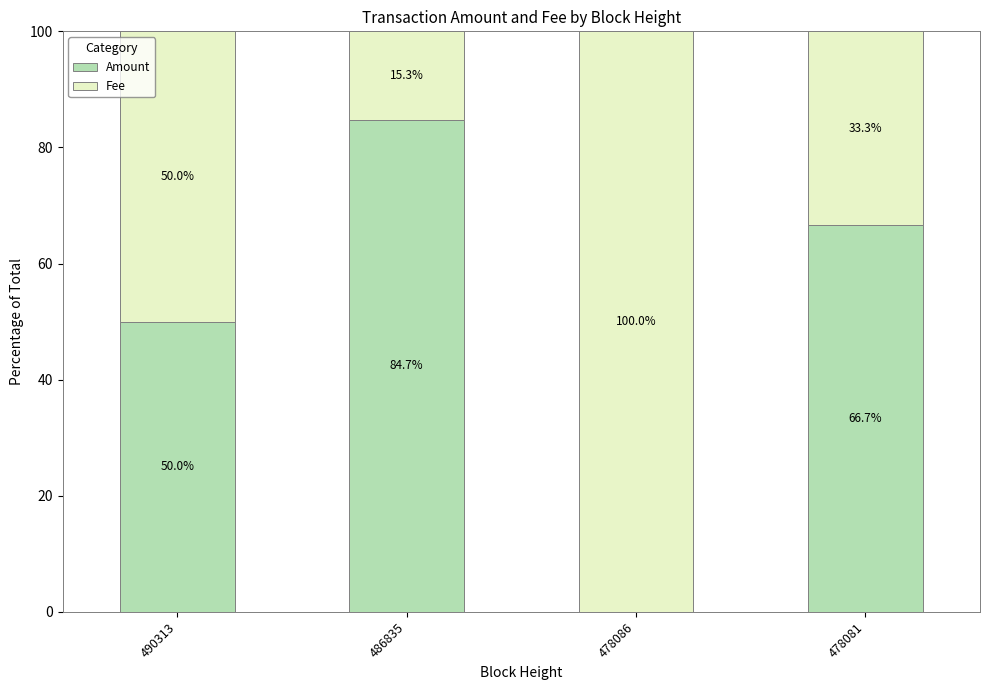

How many data points in Amount are above 66?

2